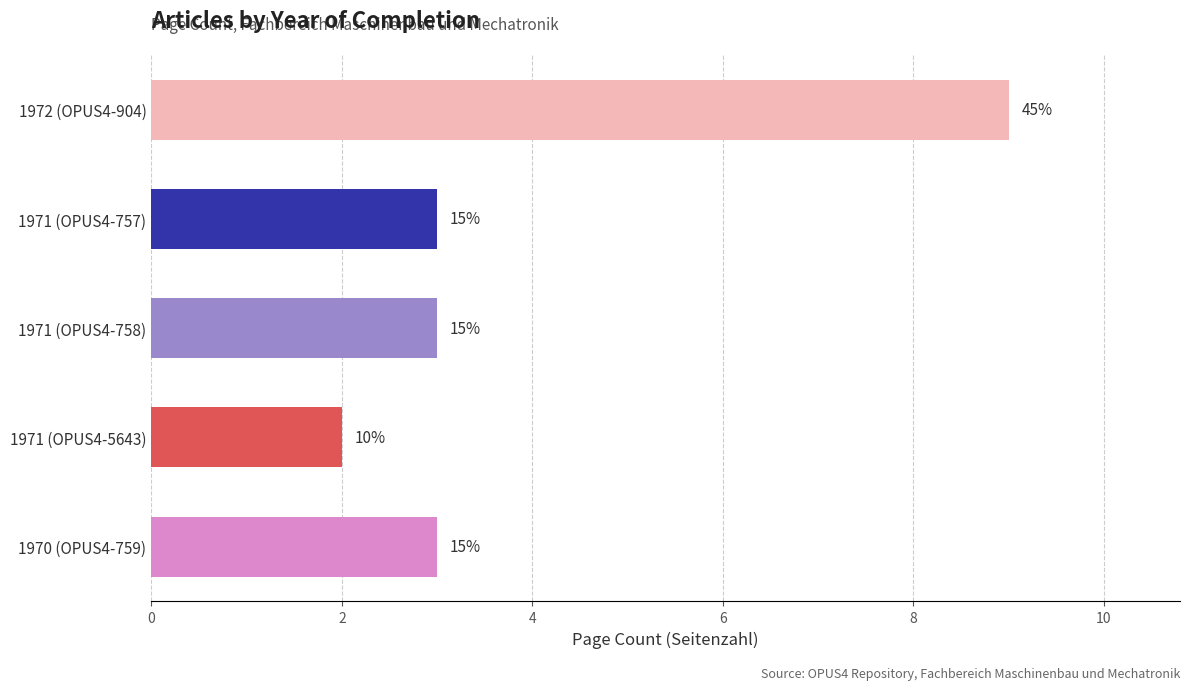

How many bars are there in total?

5